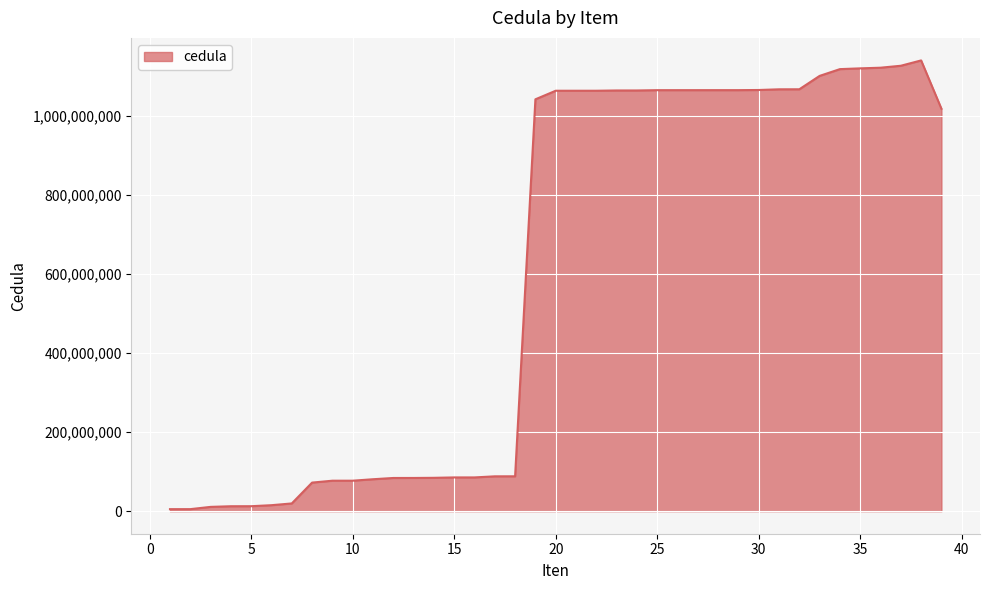

What is the greatest value displayed?

1140820076